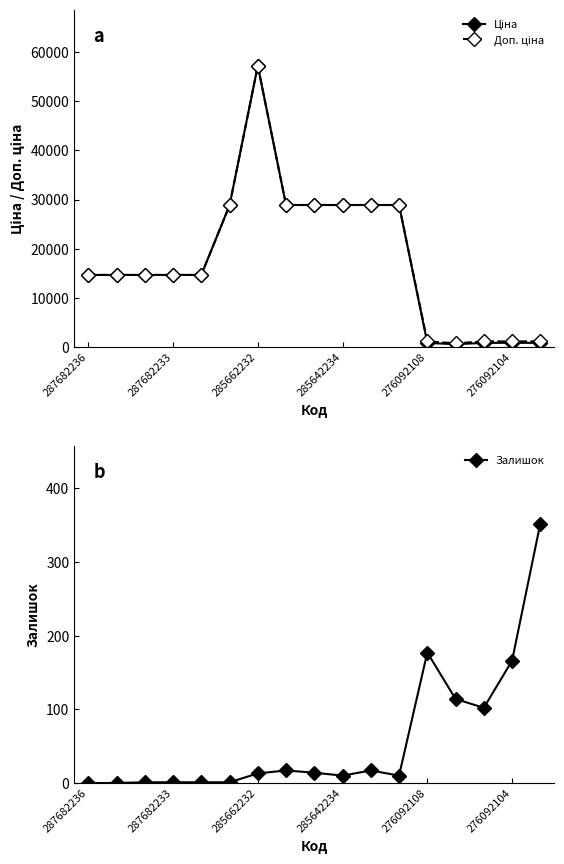

Which has a higher value, 11 or 14?

11